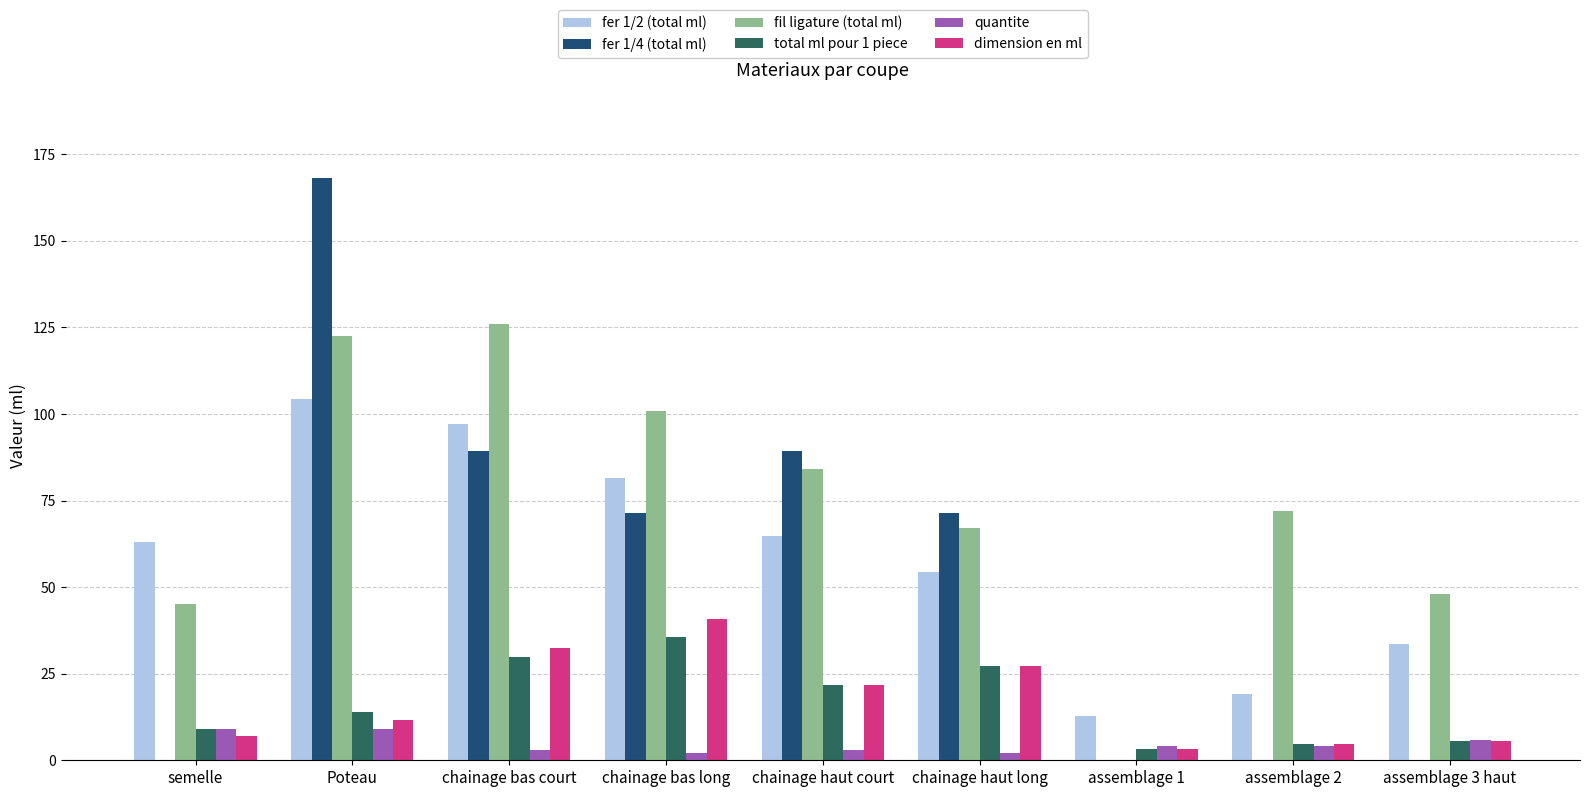

Is the value of fer 1/4 (total ml) at semelle greater than the value of fer 1/2 (total ml) at chainage bas court?

No